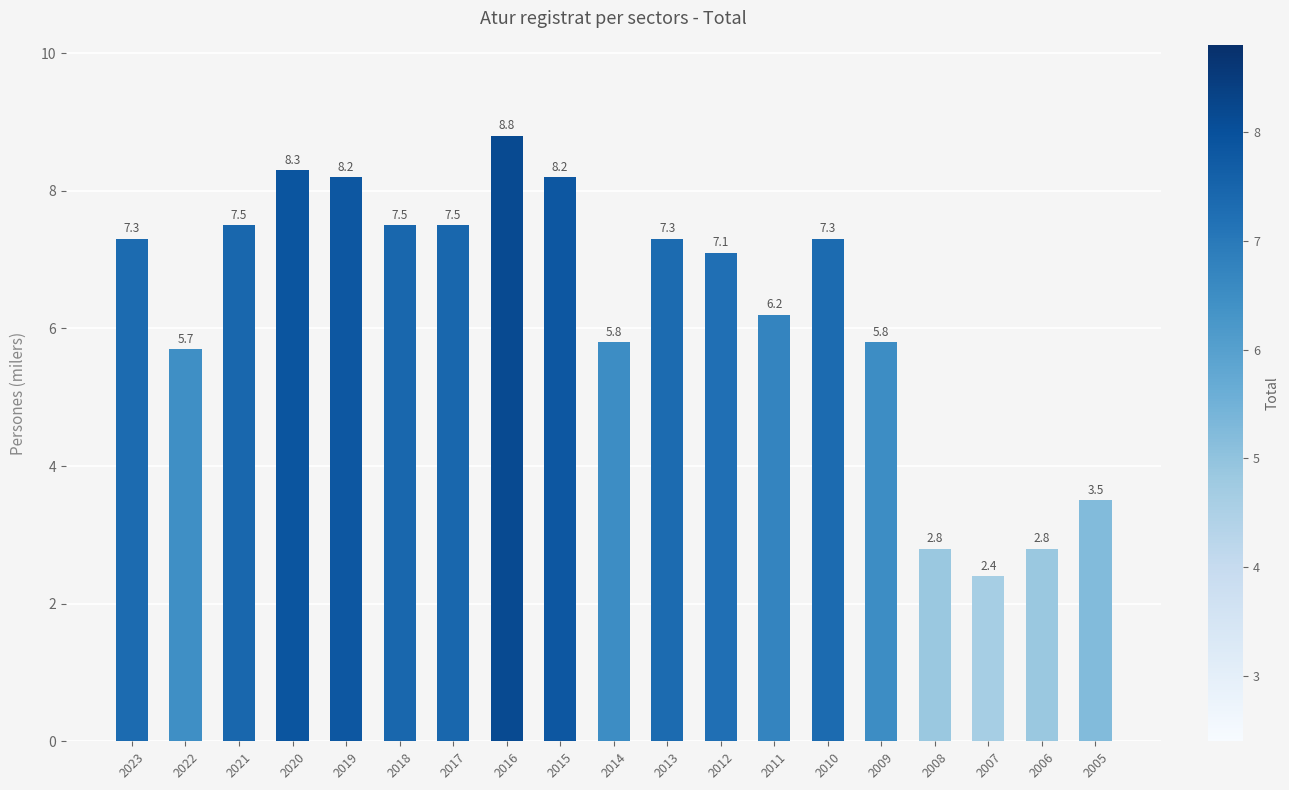

Reading left to right, extract all data points from this chart.

2023=7.3	2022=5.7	2021=7.5	2020=8.3	2019=8.2	2018=7.5	2017=7.5	2016=8.8	2015=8.2	2014=5.8	2013=7.3	2012=7.1	2011=6.2	2010=7.3	2009=5.8	2008=2.8	2007=2.4	2006=2.8	2005=3.5